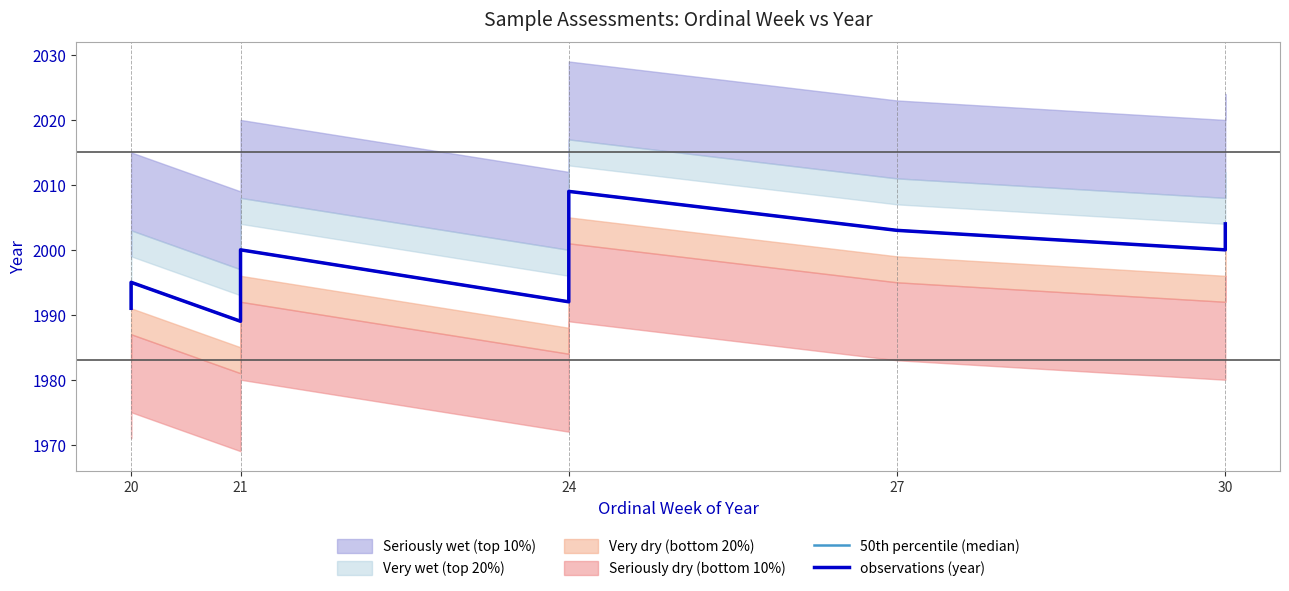

Is it true that 50th percentile (median) equals 3337 at 27?

False